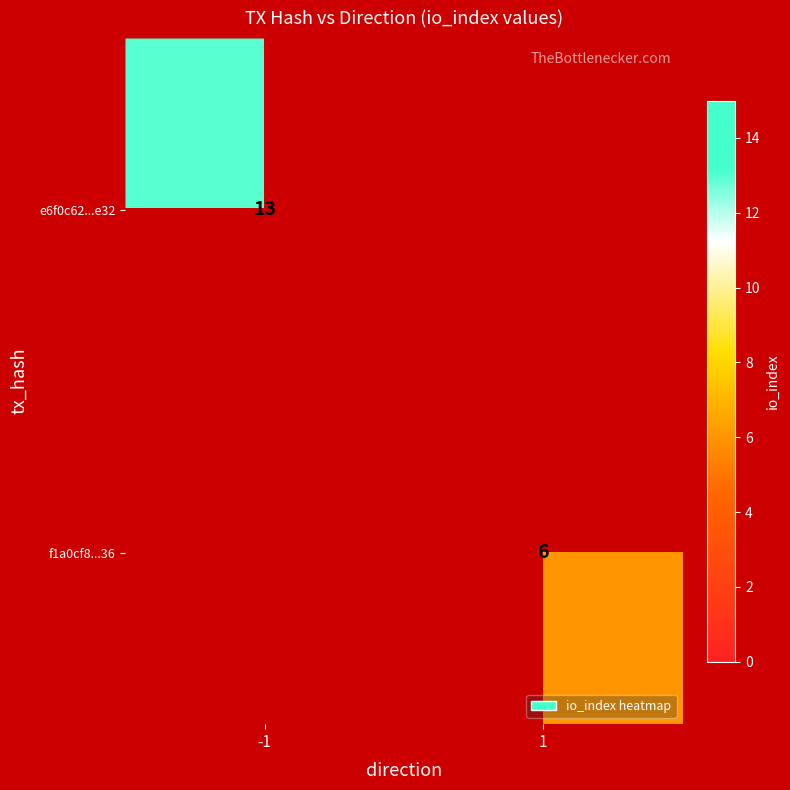

Is it true that f1a0cf8...36 equals 1 at 1?

False